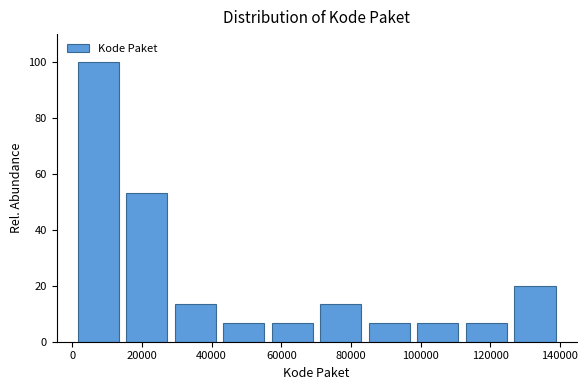

Over which range of the x-axis is the bar tallest?

0 to 14000